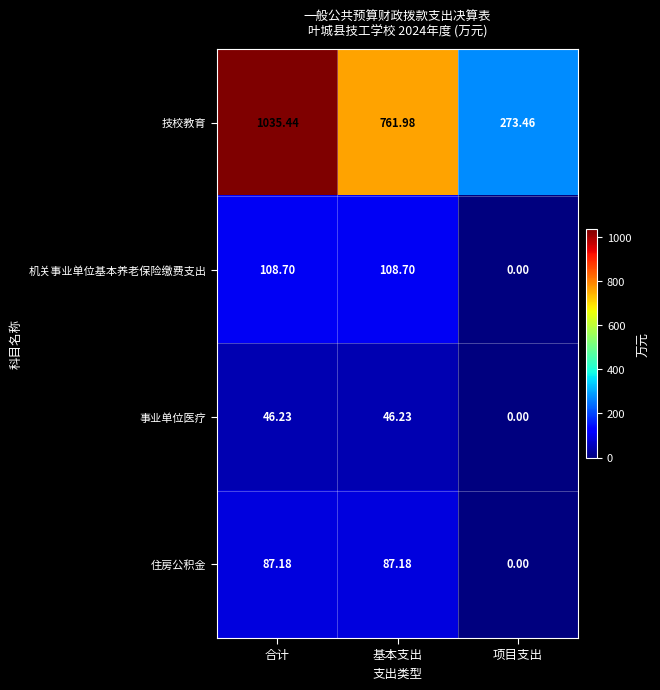

Where does the 事业单位医疗 series first go above 46?

合计